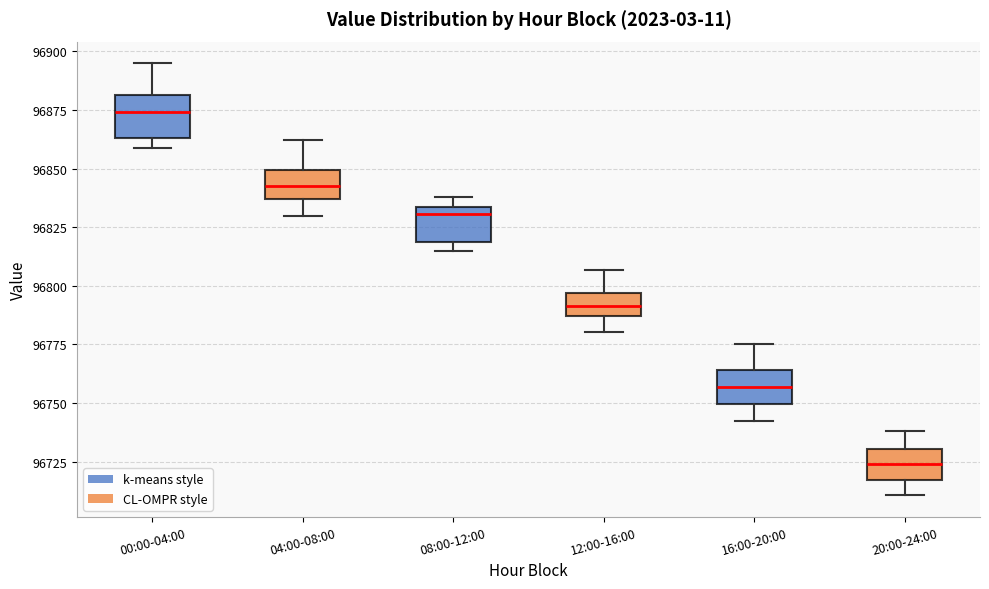

Which box's median line is the lowest?

20:00-24:00